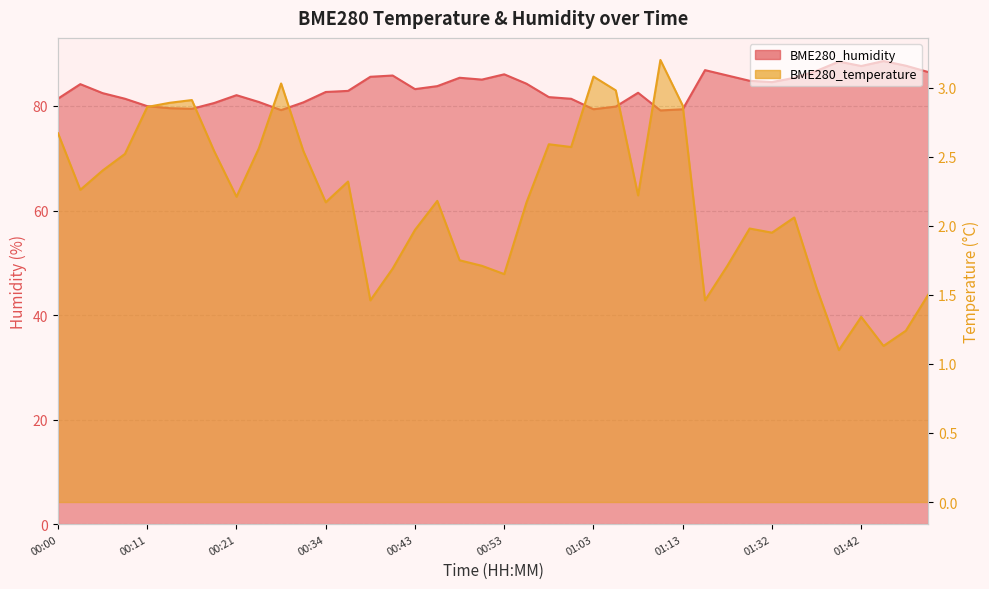

What is the difference between the maximum and minimum values in the BME280_temperature series?

2.1